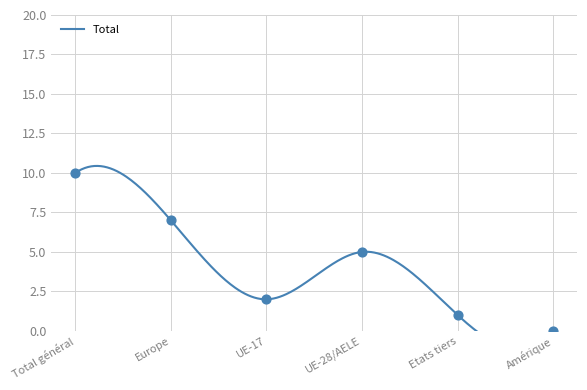

At which category is the sum across all series the highest?

Total général